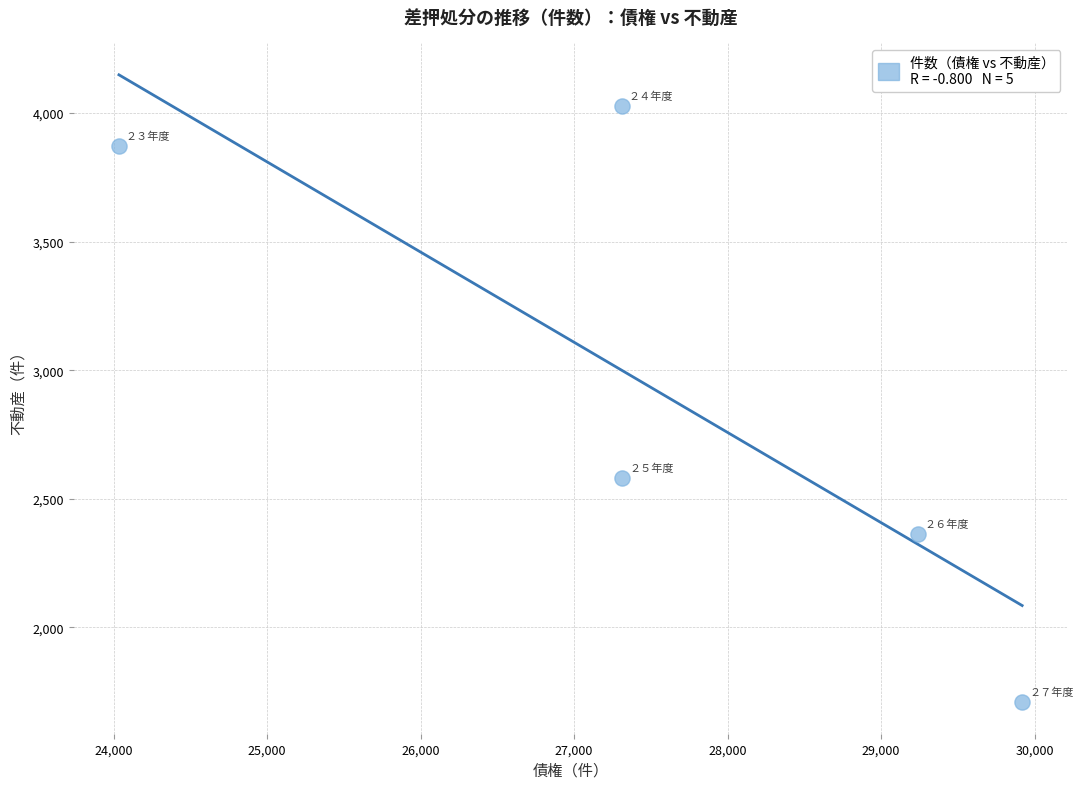

What Y value in the scatter plot is closest to 2867?

2581